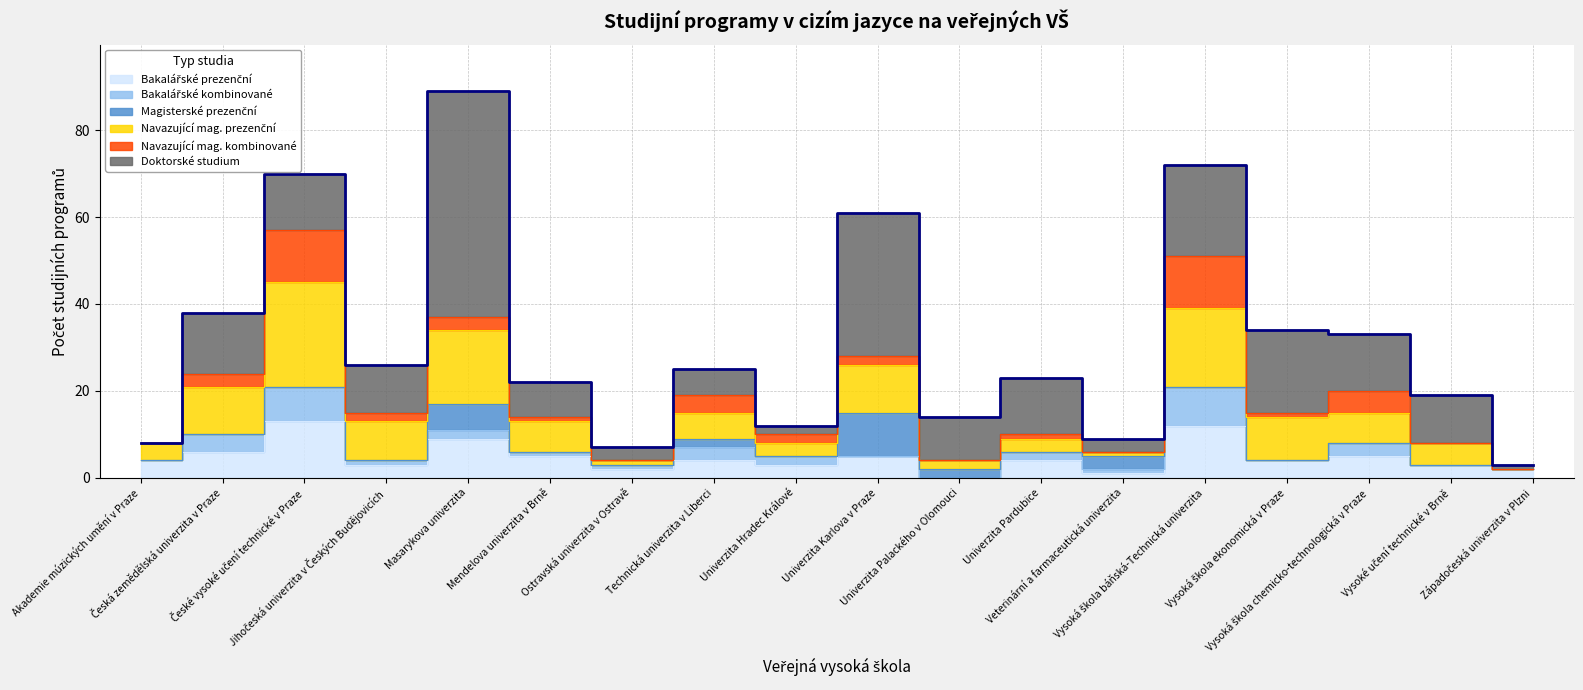

What is the label of the 6th point from the right?

Veterinární a farmaceutická univerzita